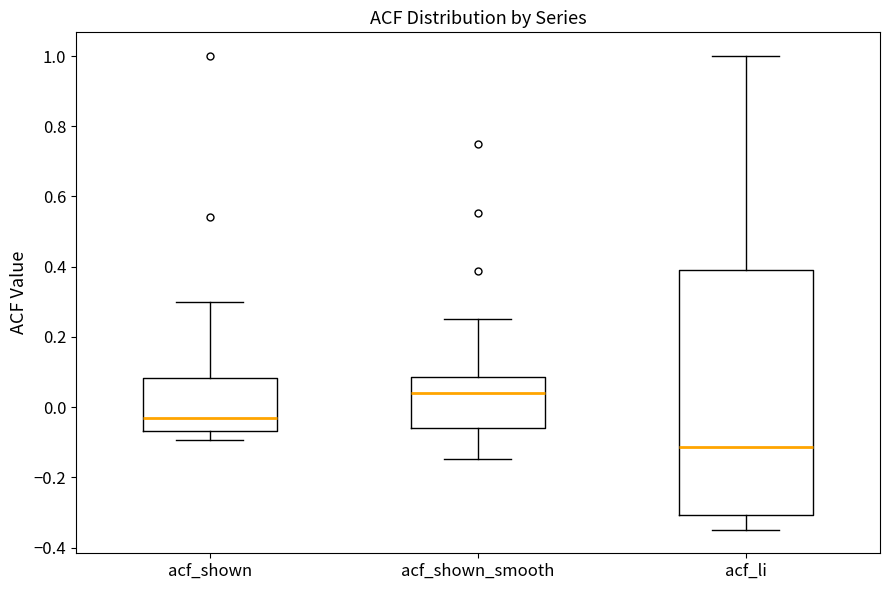

Reading left to right, transcribe this box plot: for each box, give where its median line is, the range the box spans, and where its two whiskers end, as read against the y-axis. The values are not printed on the chart, so give them approximately, as read against the axis.

acf_shown: median -0.04, box -0.06 to 0.08, whiskers -0.10 to 0.30
acf_shown_smooth: median 0.04, box -0.06 to 0.08, whiskers -0.14 to 0.26
acf_li: median -0.12, box -0.30 to 0.38, whiskers -0.34 to 1.00